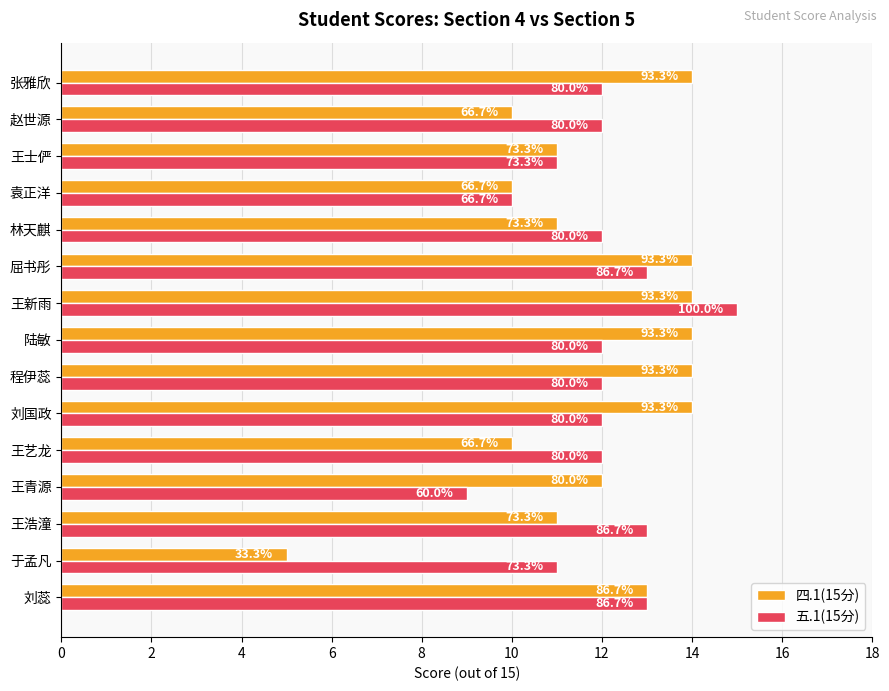

What is the average value of the 五.1(15分) series?

12